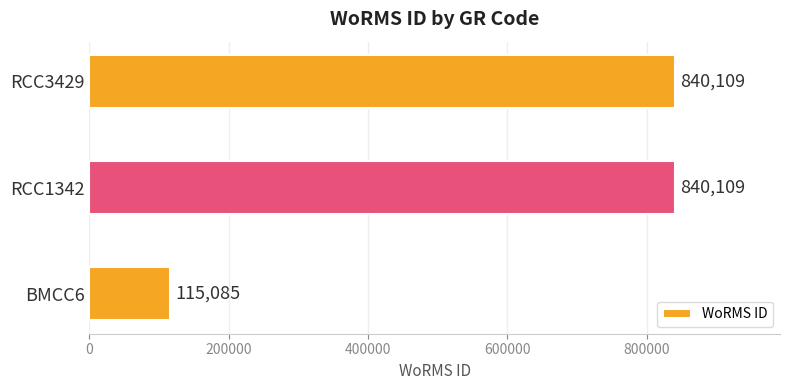

Reading bottom to top, list all the values displayed in this chart.

BMCC6=115085	RCC1342=840109	RCC3429=840109